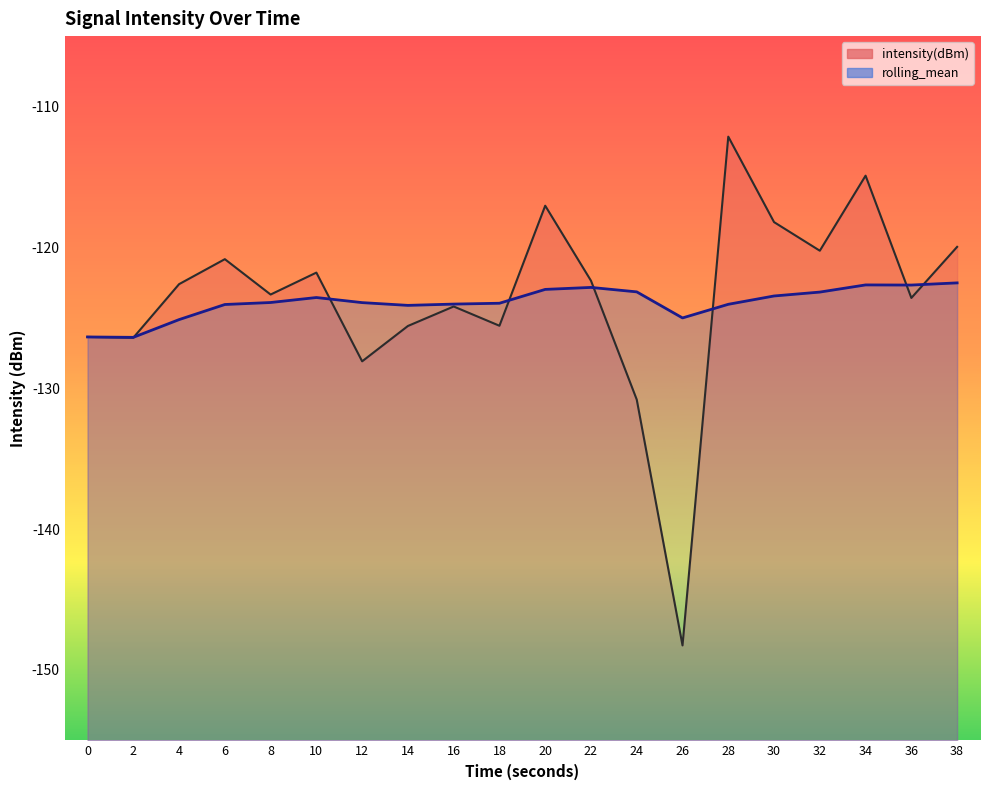

Does the chart have visible grid lines?

No